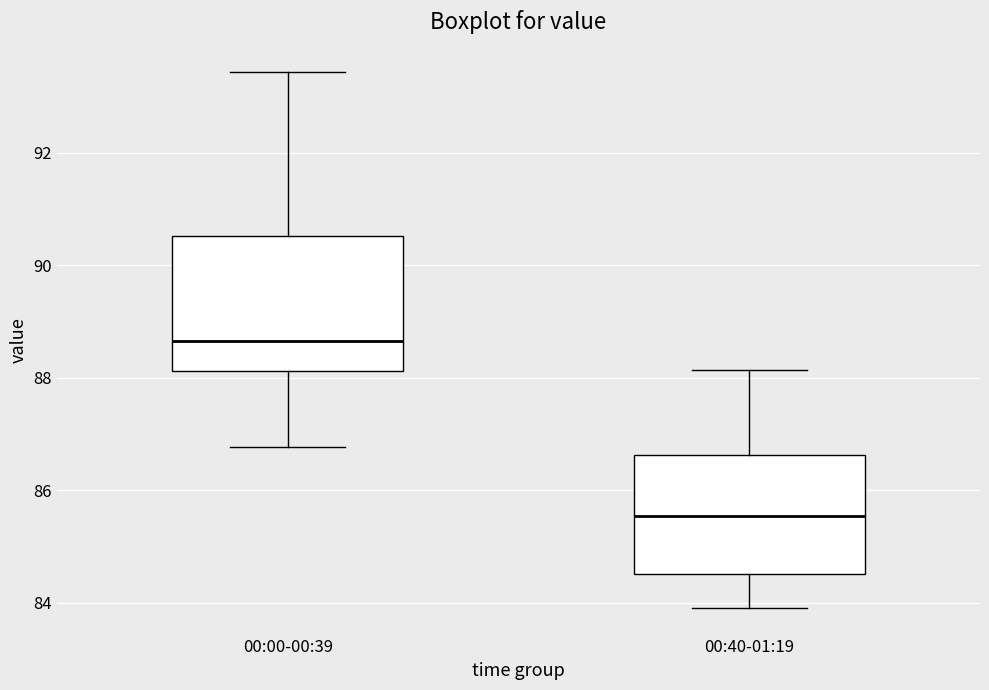

Where does the median line of the box for 00:40-01:19 sit on the y-axis? The values are not printed on the chart, so give them approximately, as read against the axis.

85.6